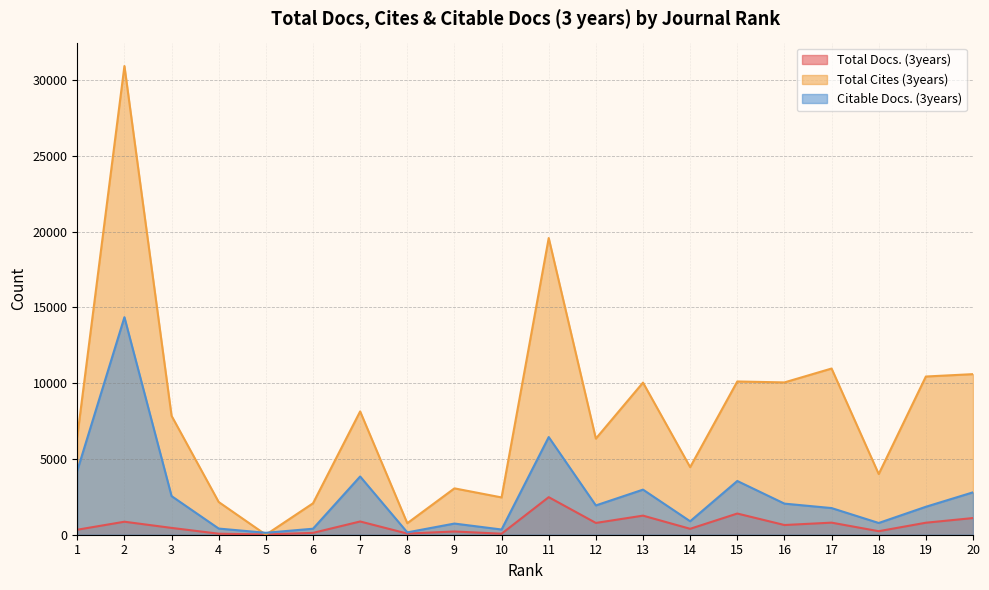

At how many categories does at least one series exceed 10593?

4